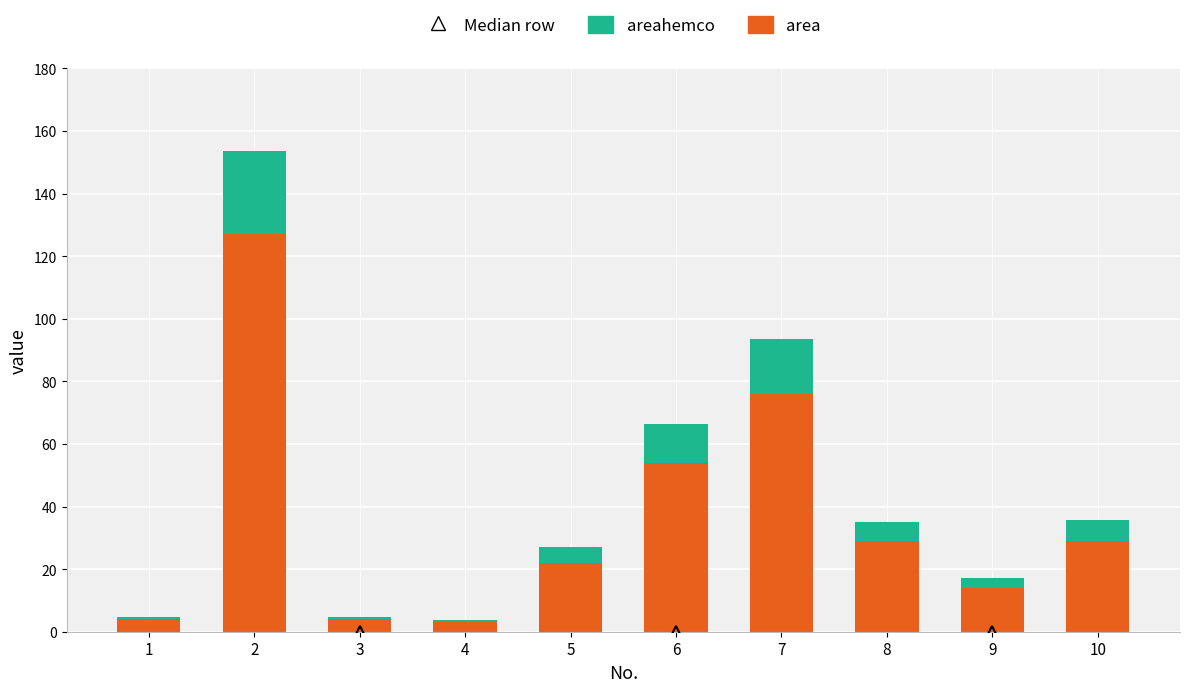

What is the total value across all series at 7?

93.5